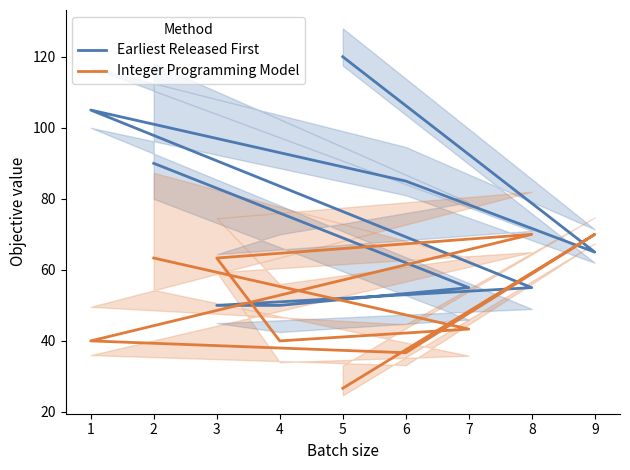

Reading left to right, extract all data points from this chart.

Earliest Released First: 120.0	65.0	85.0	105.0	55.0	50.0	50.0	55.0	90.0
Integer Programming Model: 26.7	70.0	36.7	40.0	70.0	63.3	40.0	43.3	63.3